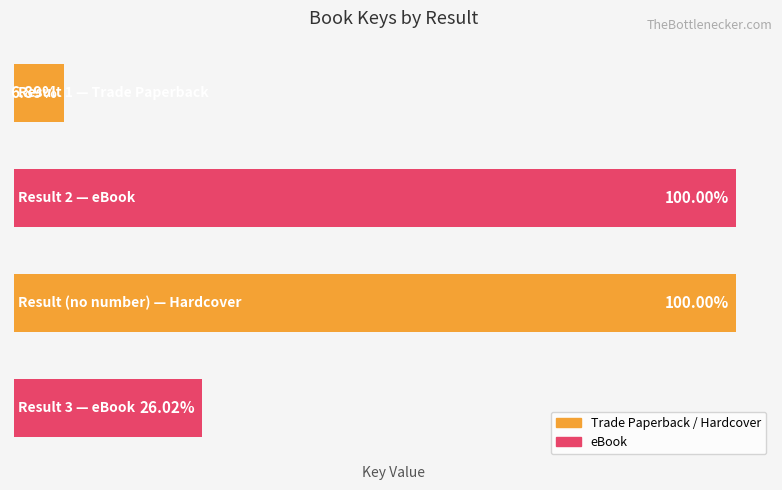

Are the bars horizontal?

Yes